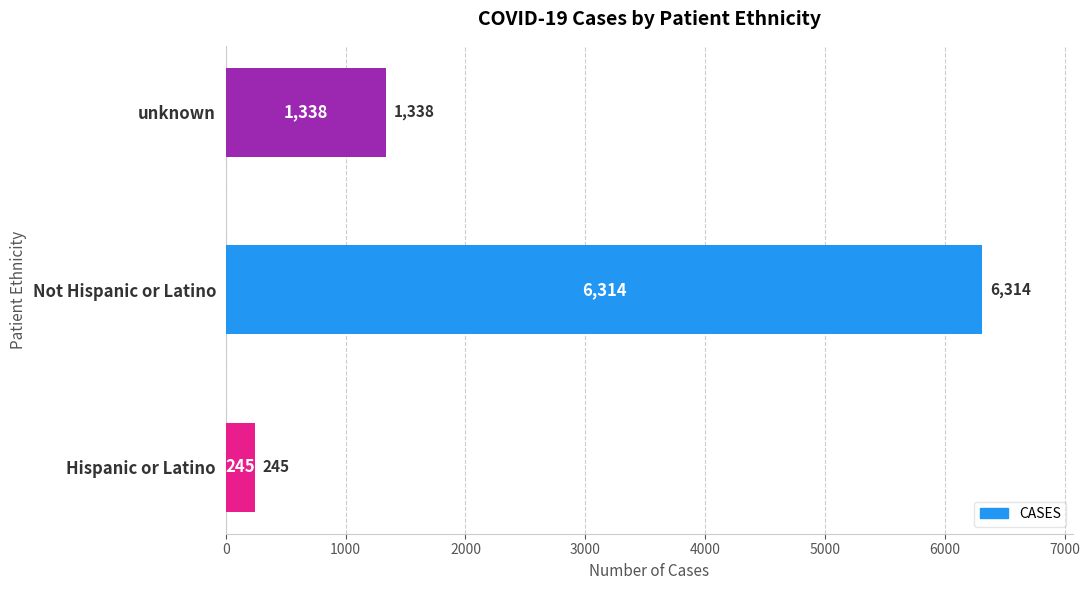

Is it true that the value at Hispanic or Latino is 245?

True